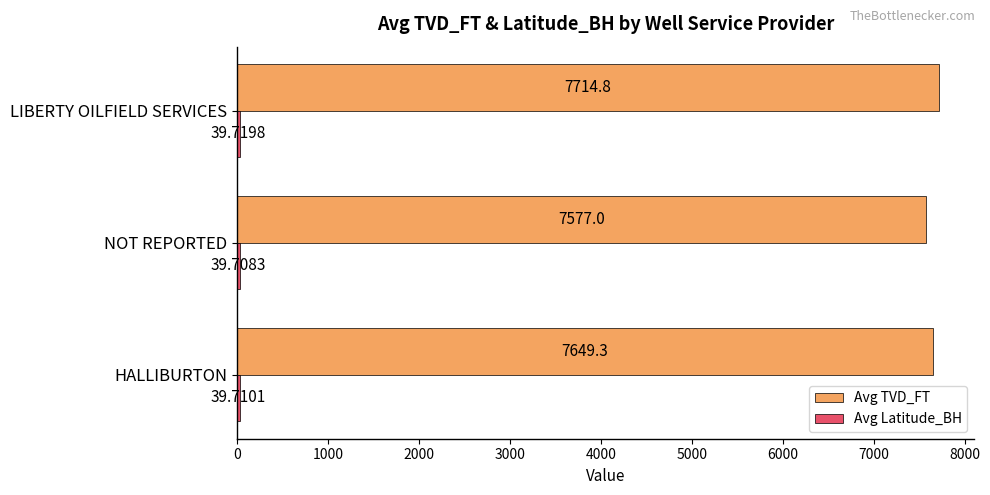

Between HALLIBURTON and LIBERTY OILFIELD SERVICES, which series saw the biggest shift?

Avg TVD_FT